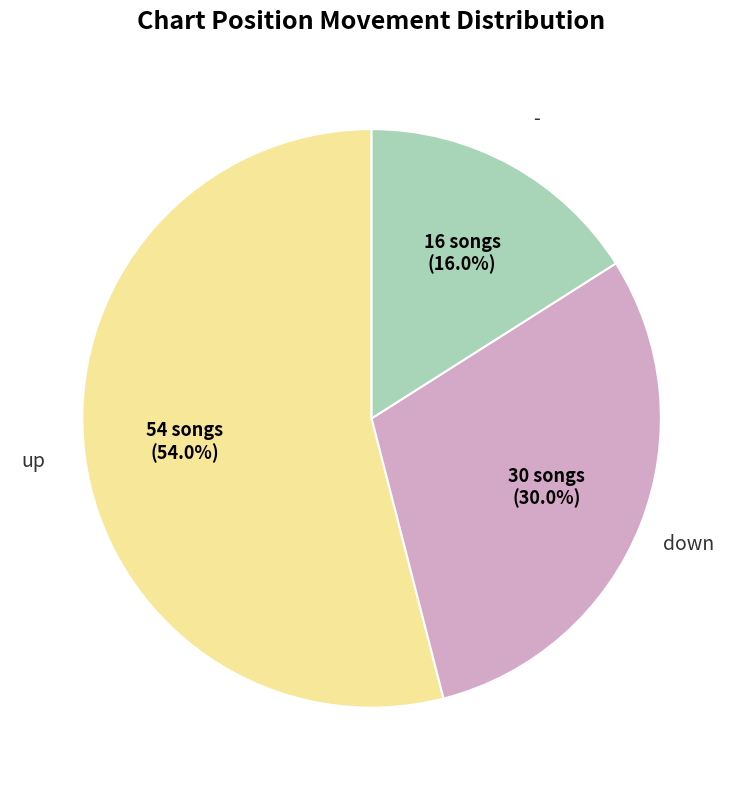

Does any single category account for the majority?

Yes